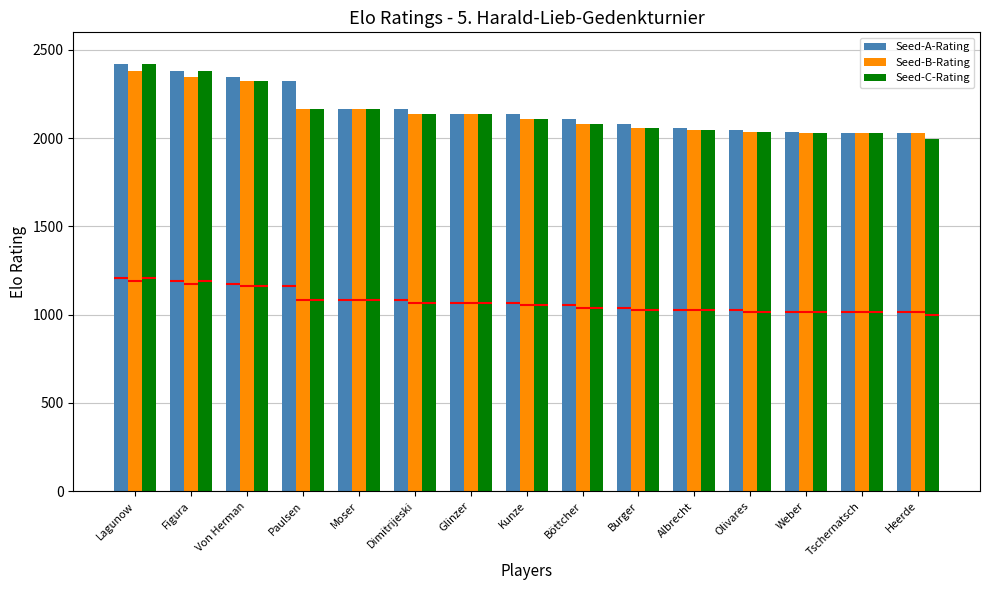

What position from the left is Böttcher?

9